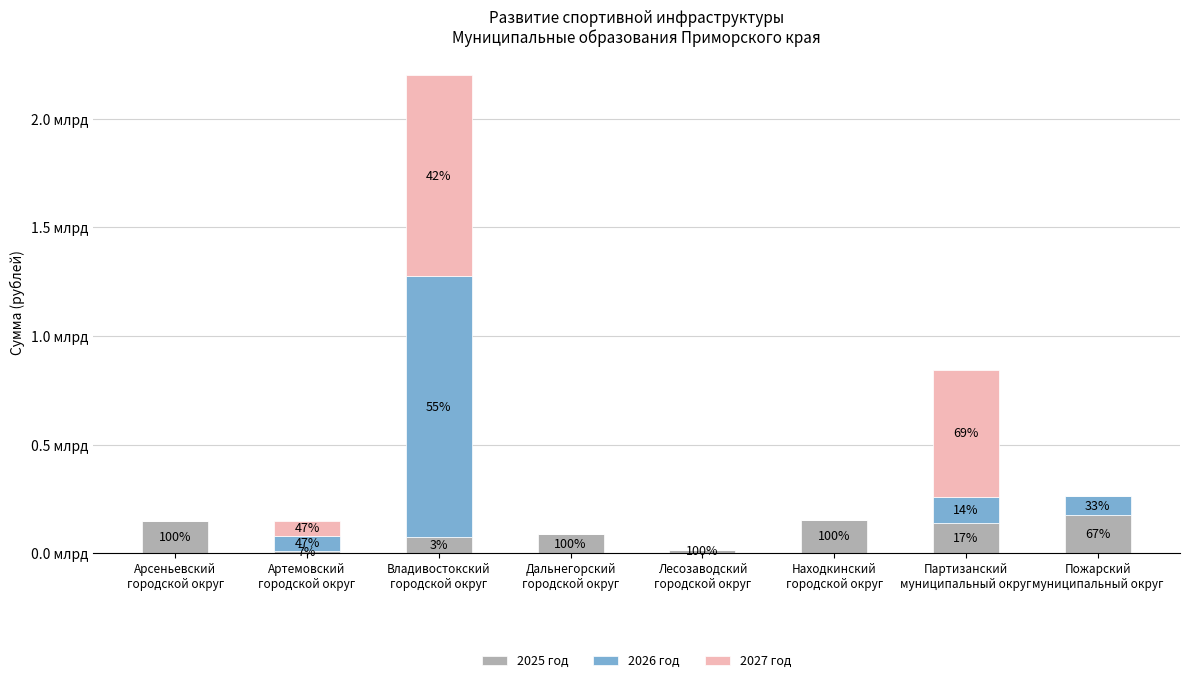

What is the difference between the maximum and minimum values in the 2025 год series?

165601480.6